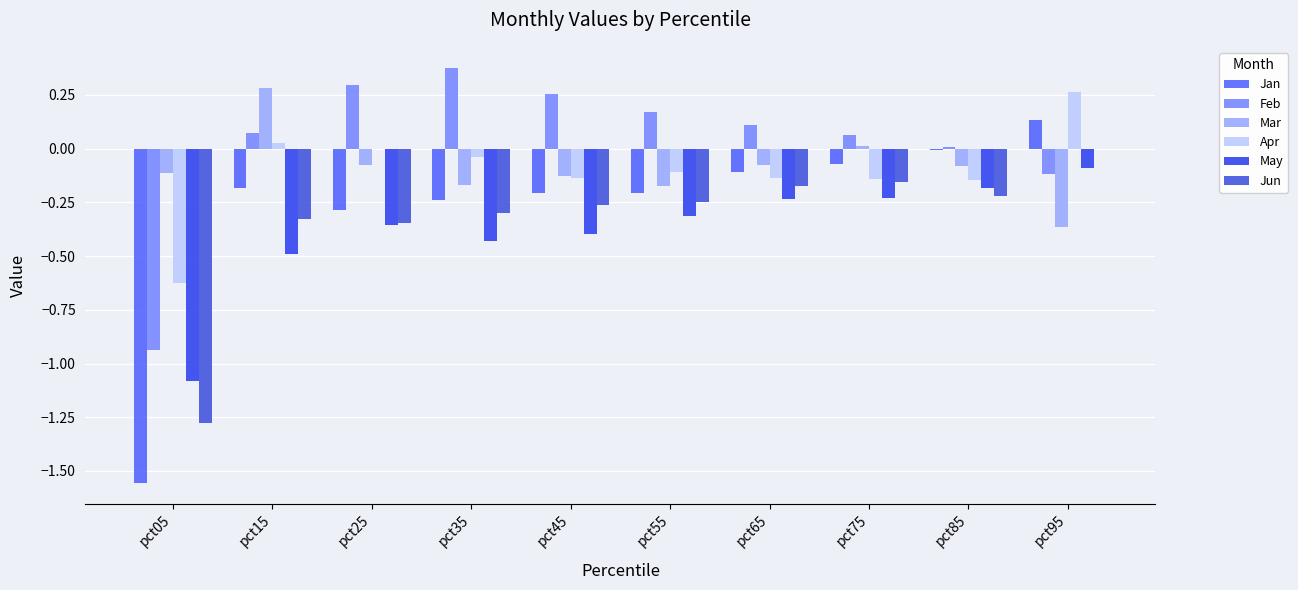

Which series has the largest total across all categories?

Feb